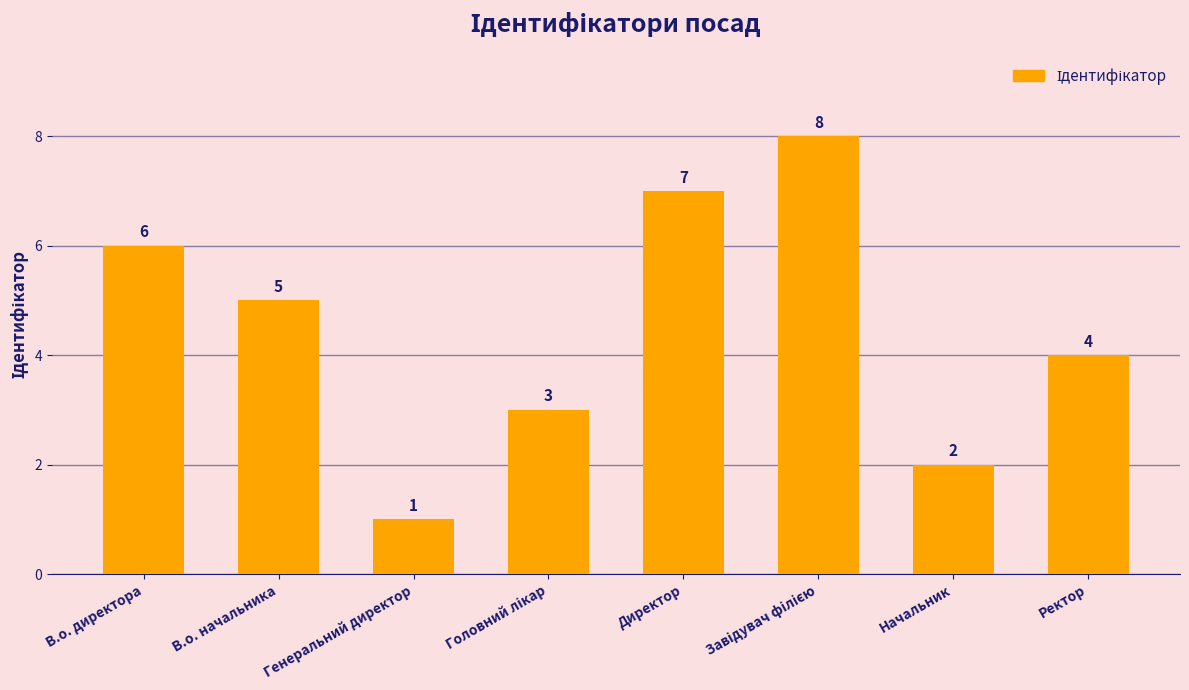

How many values are between 3 and 7?

5